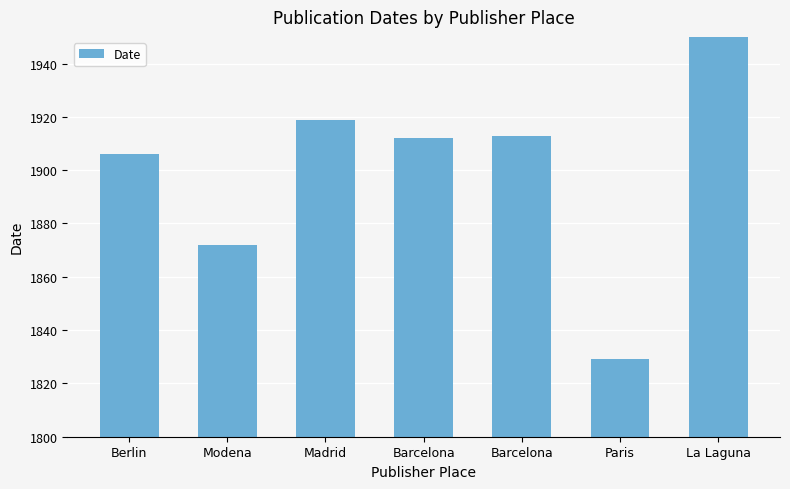

Which label corresponds to the largest value in the chart?

La Laguna